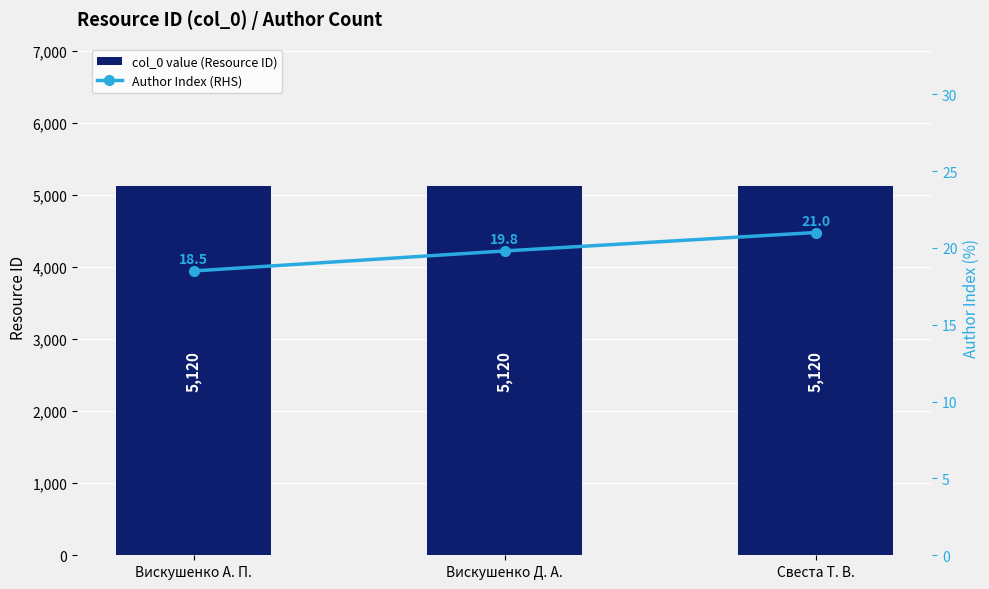

List the labels in order of col_0 value (Resource ID) value, largest first.

Вискушенко А. П., Вискушенко Д. А., Свеста Т. В.